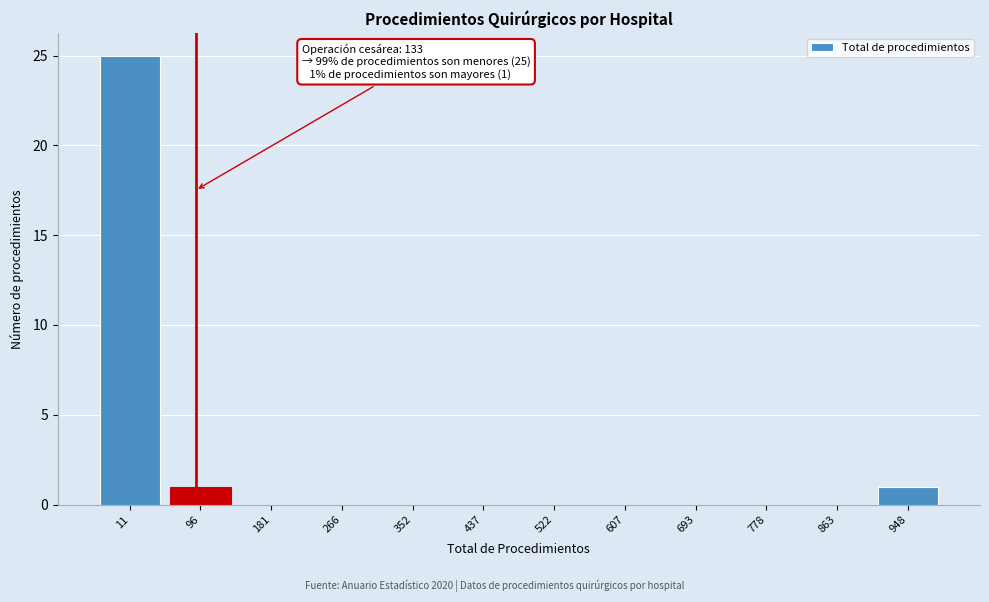

Reading right to left, extract all data points from this chart.

948=1	863=0	778=0	693=0	607=0	522=0	437=0	352=0	266=0	181=0	96=1	11=25